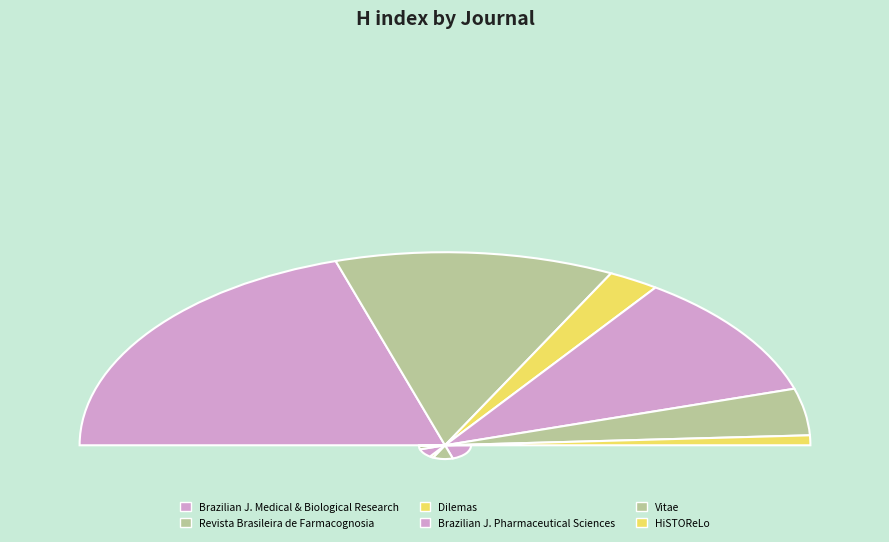

Combined, do HiSTOReLo and Vitae account for over 50%?

No